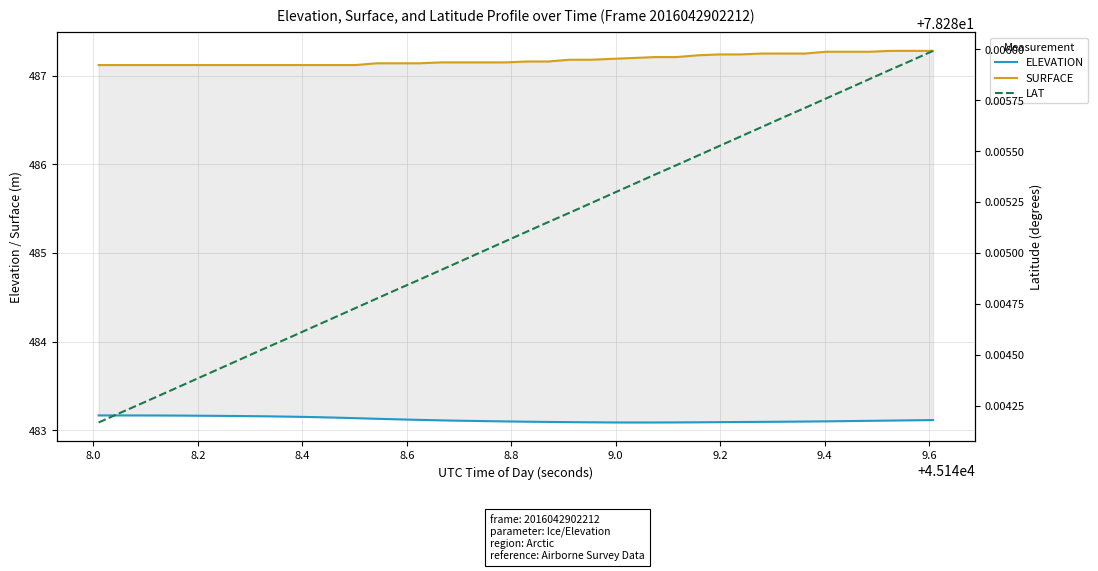

True or false: SURFACE and LAT cross at least once.

False